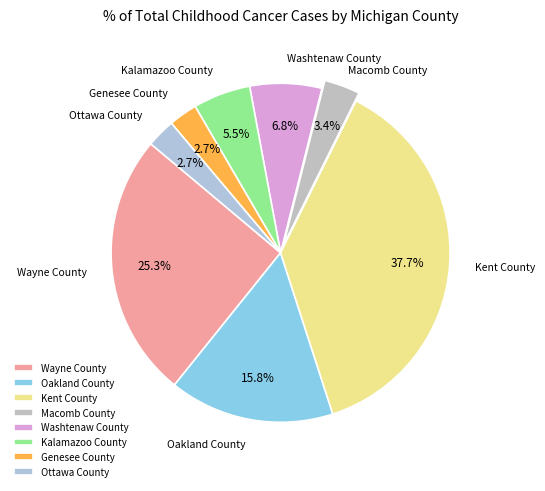

To the nearest percent, what is the average slice percentage?

12%